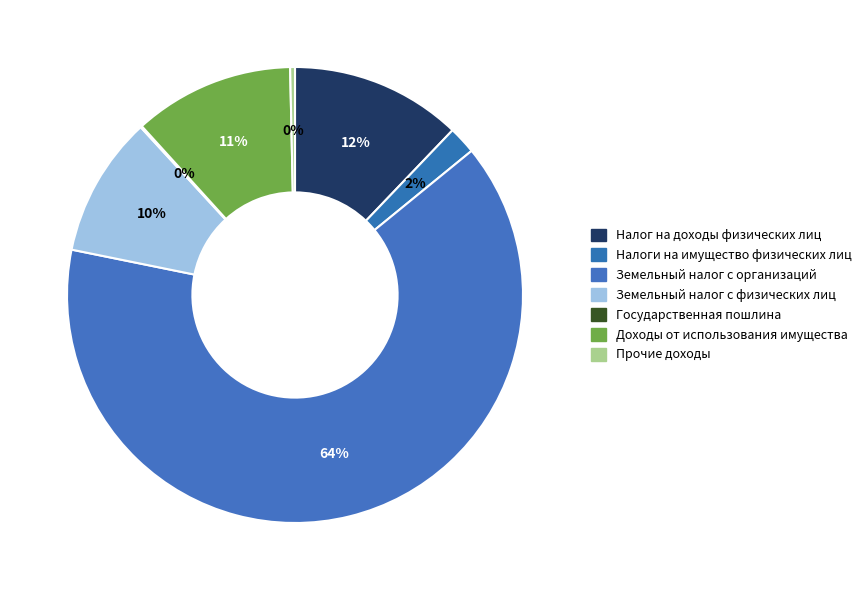

How many segments does this pie chart have?

7